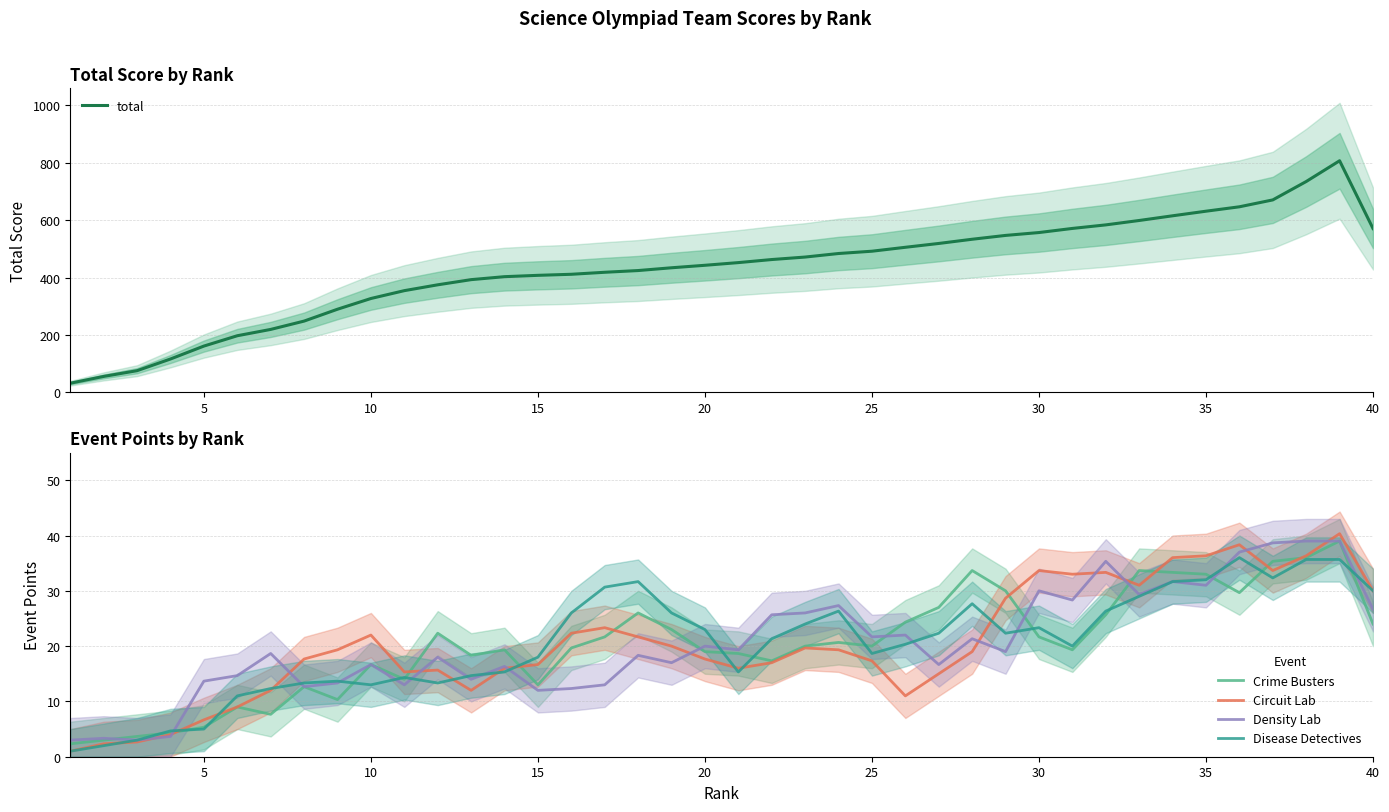

Is this an area chart (filled region under the line)?

No